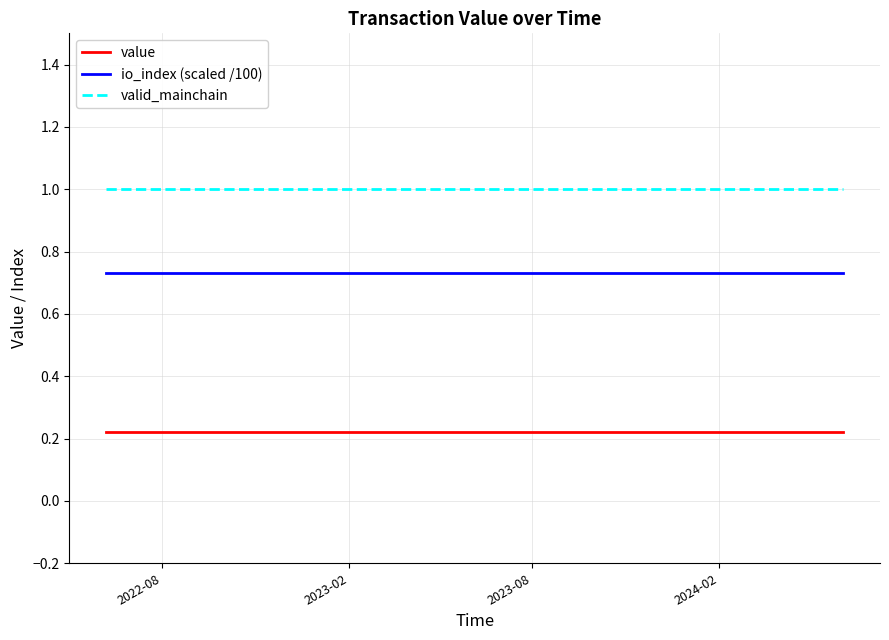

Which series has the largest total across all categories?

valid_mainchain